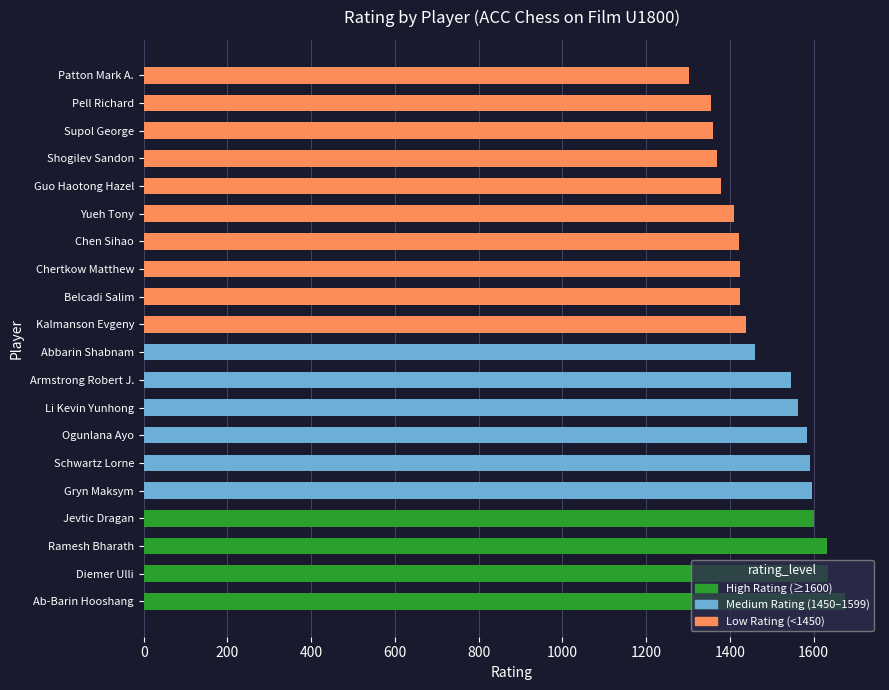

True or false: the data shows 774 at Ramesh Bharath.

False